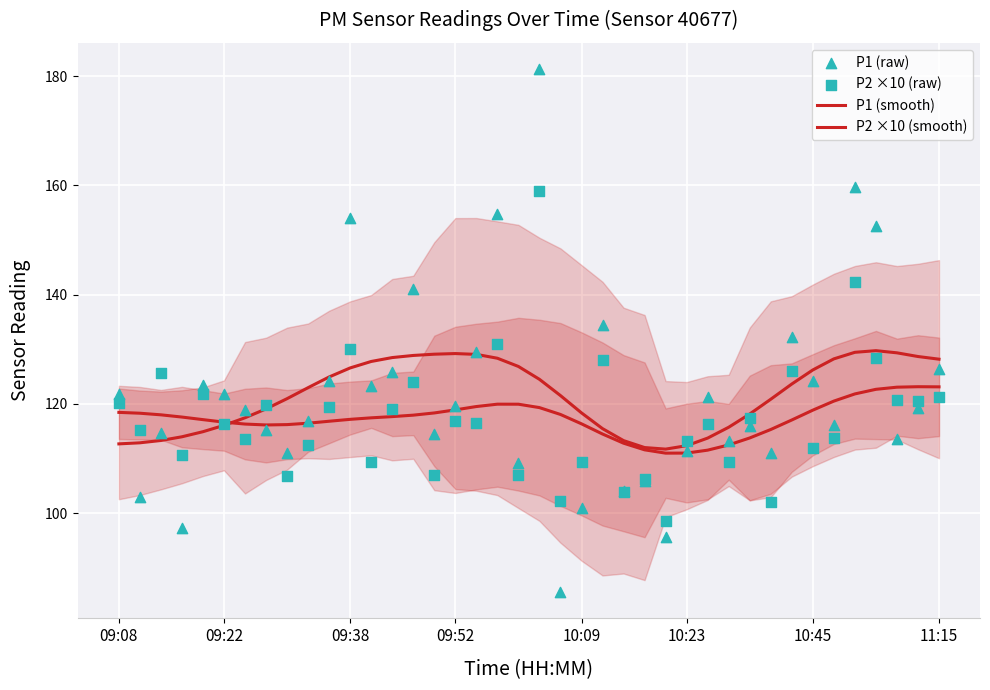

What are all the series names shown in the legend?

P1 (smooth), P2 ×10 (smooth), P1 (raw), P2 ×10 (raw)